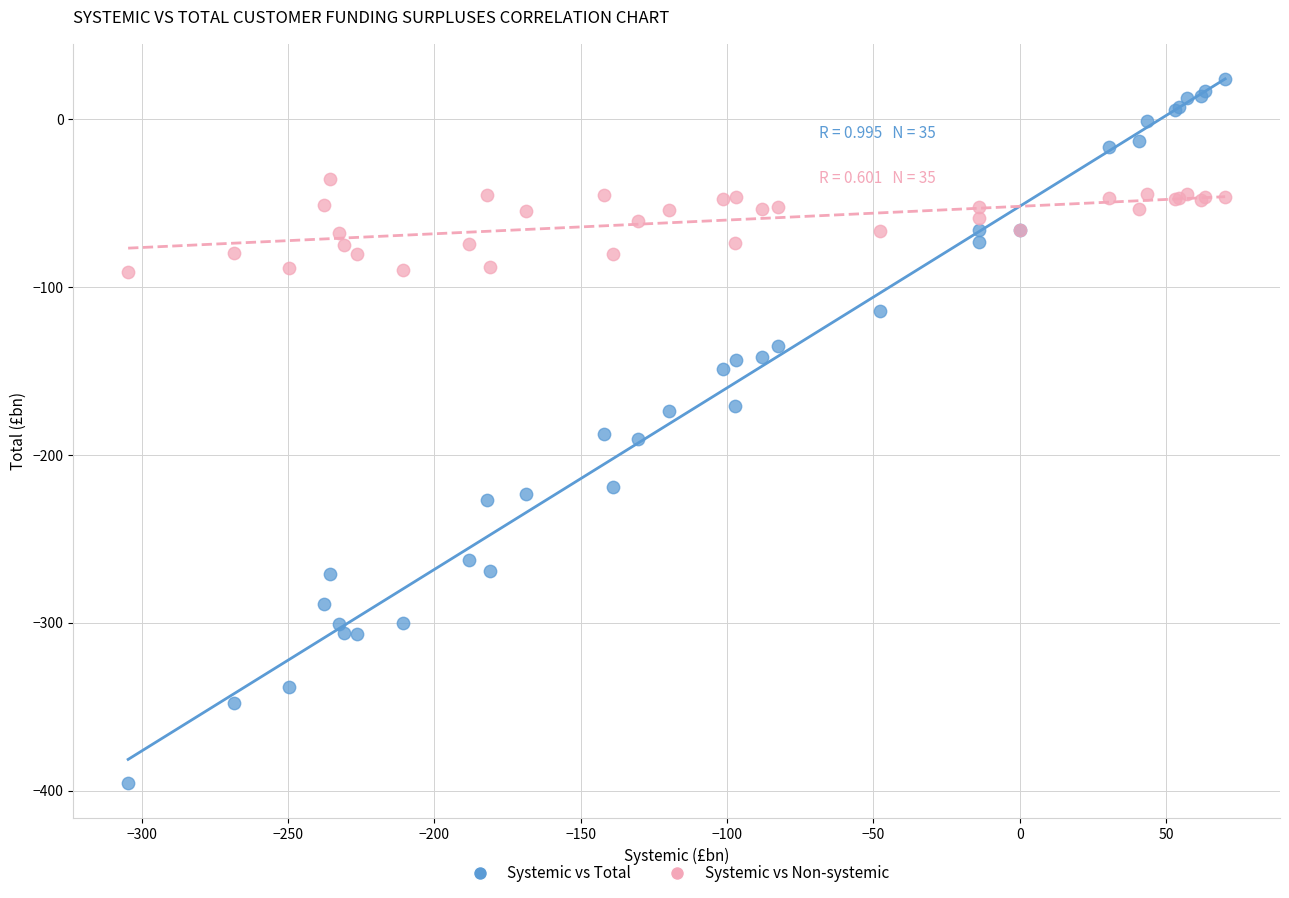

What is the X range (max minus min) for the scatter plot?

374.9